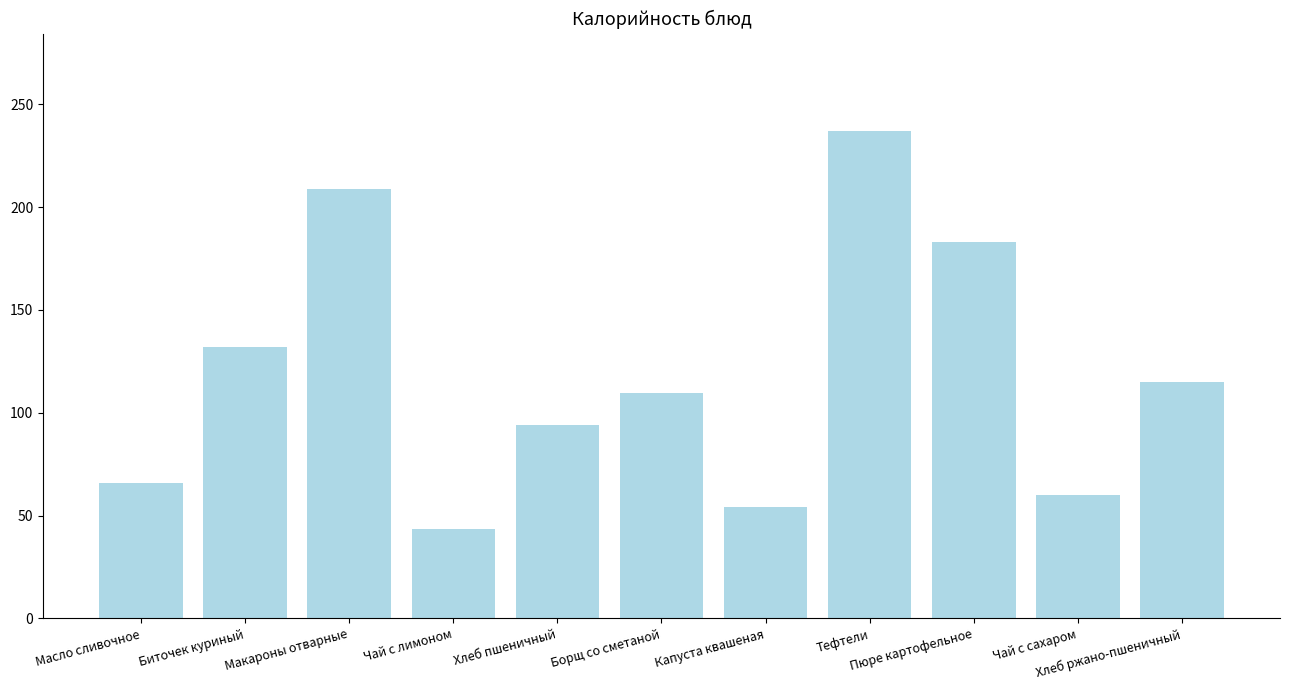

List the labels in order of value, smallest first.

Чай с лимоном, Капуста квашеная, Чай с сахаром, Масло сливочное, Хлеб пшеничный, Борщ со сметаной, Хлеб ржано-пшеничный, Биточек куриный, Пюре картофельное, Макароны отварные, Тефтели